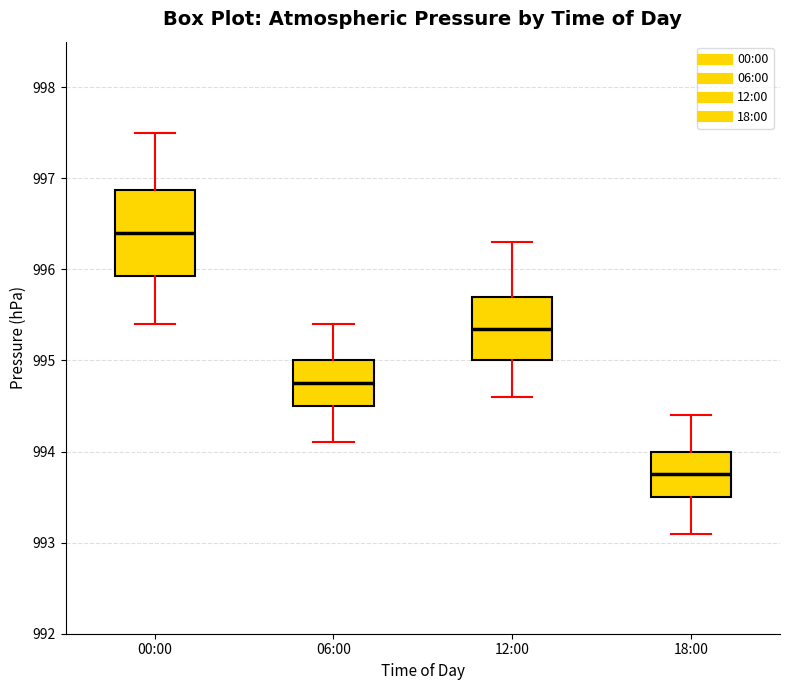

Comparing the boxes themselves (not the whiskers), which one is the tallest?

00:00